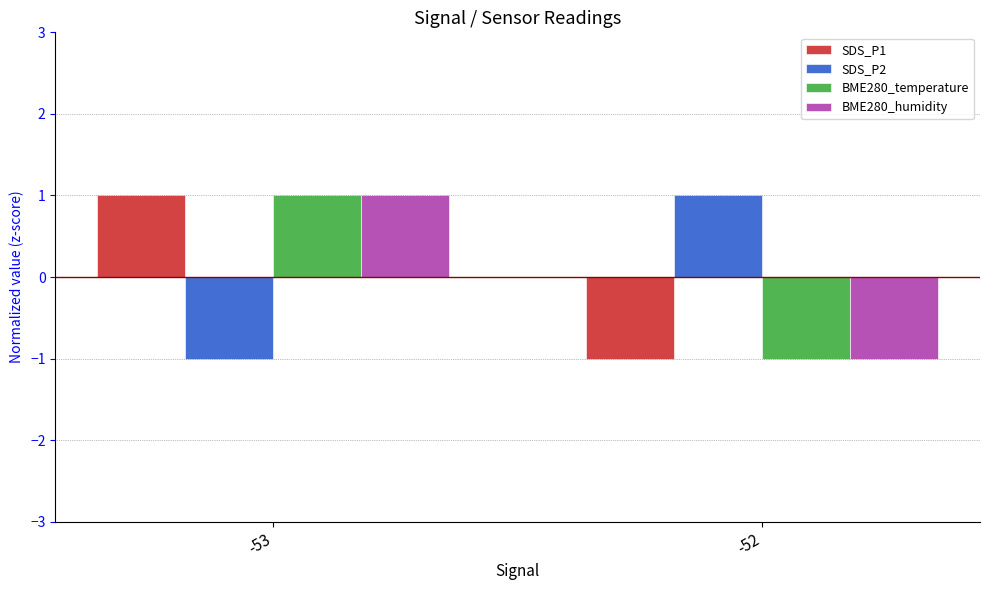

The value of SDS_P1 at -53 is 1.8. True or false?

False